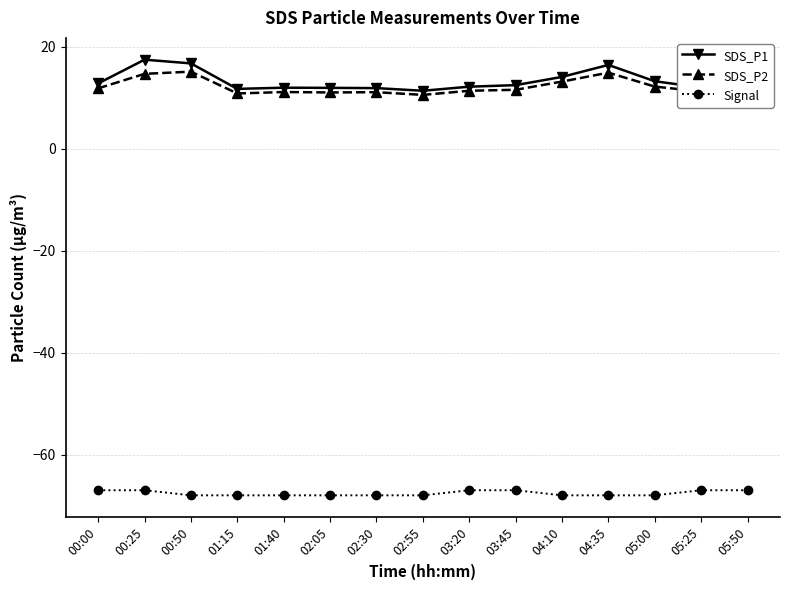

What is the total value across all series at 02:05?

-45.0